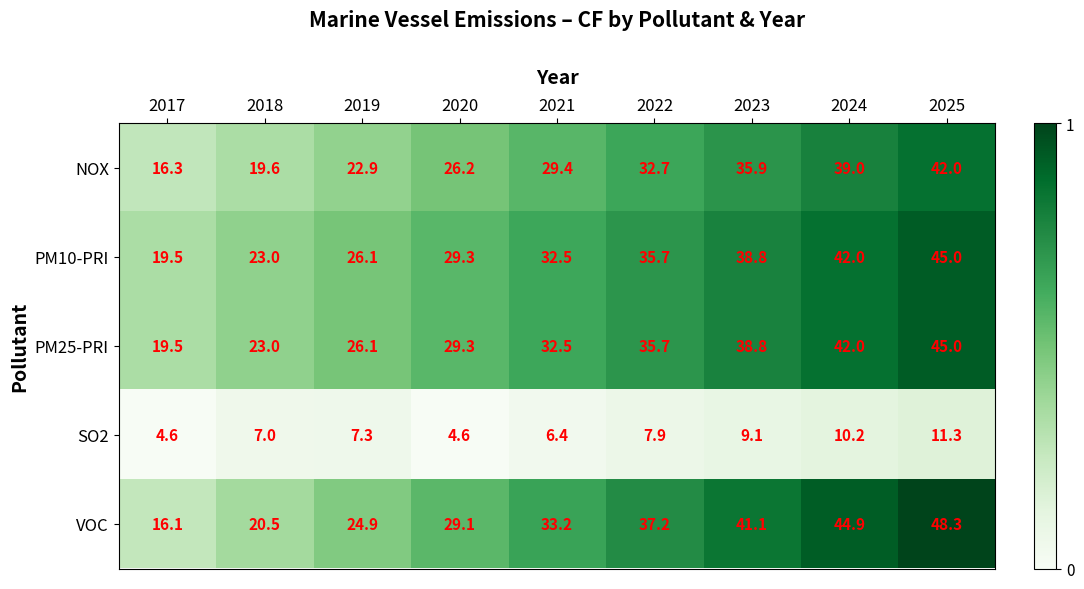

What is the difference between the maximum and minimum values in the VOC series?

32.2